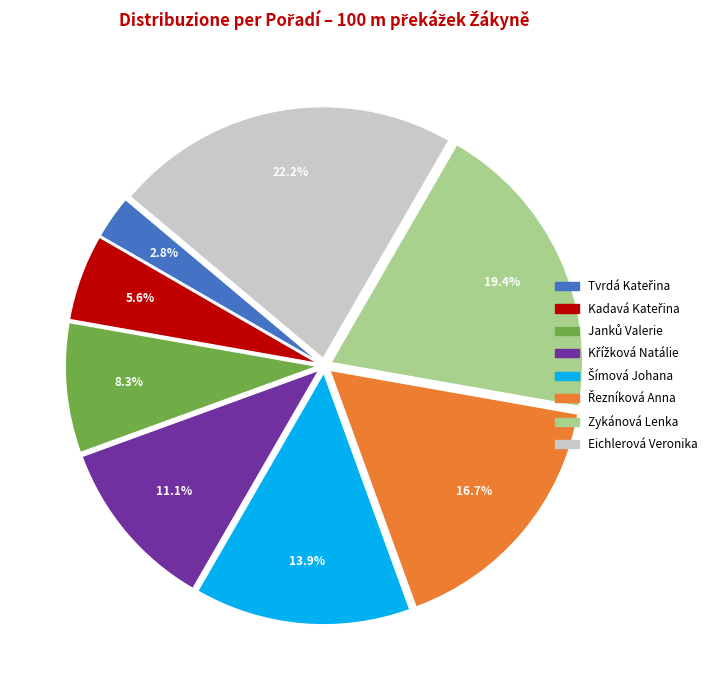

Does any single category account for the majority?

No